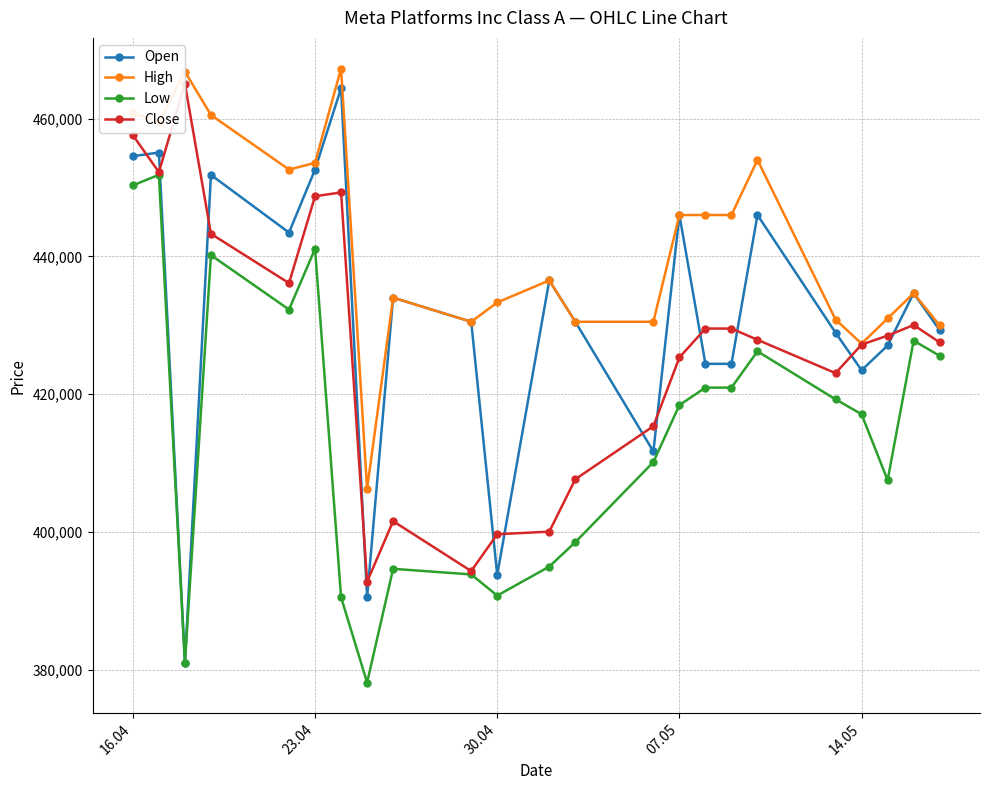

Which series has the widest spread of values?

Open